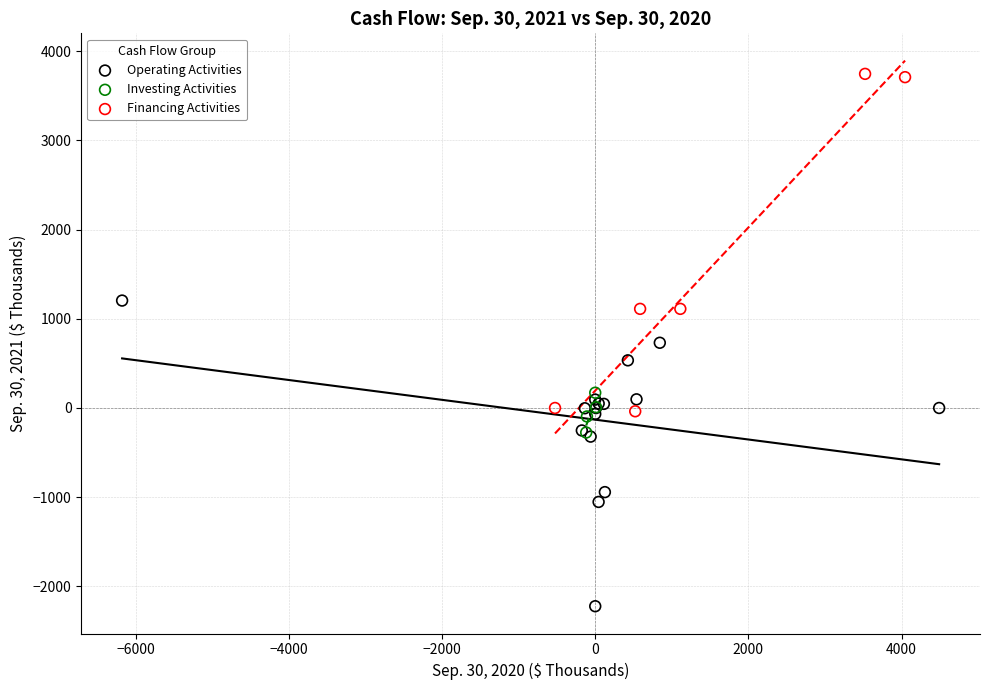

Which series reaches the minimum Y coordinate?

Operating Activities